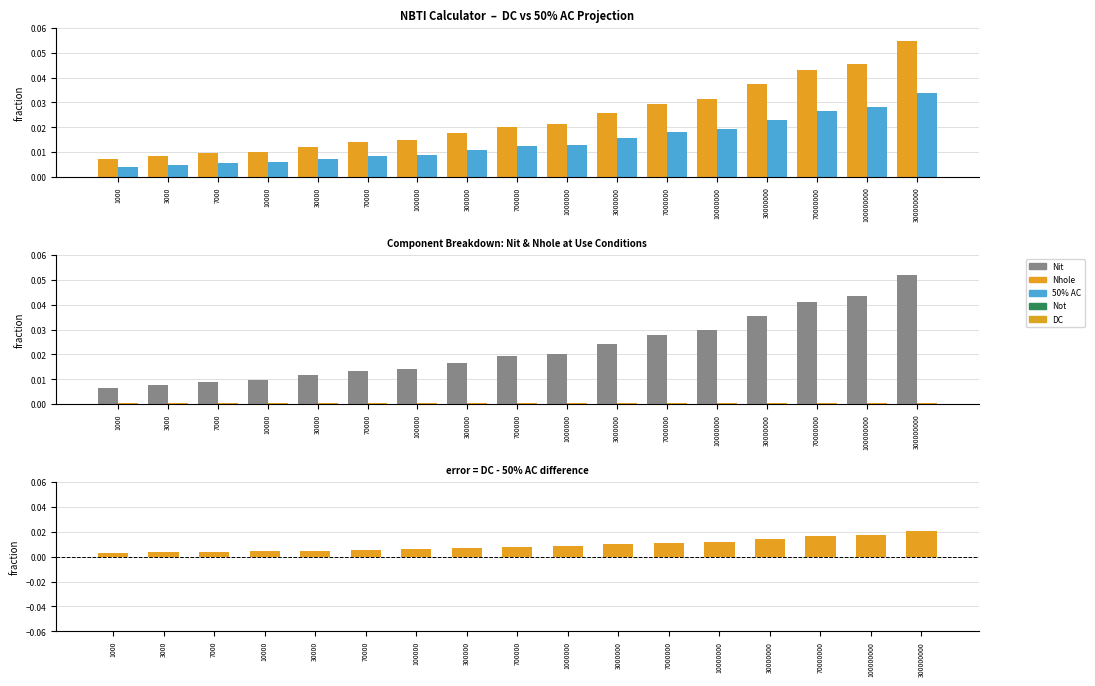

Rank the series at 300000 from lowest to highest value.

Nhole, DC - 50% AC, 50% AC, Nit, DC